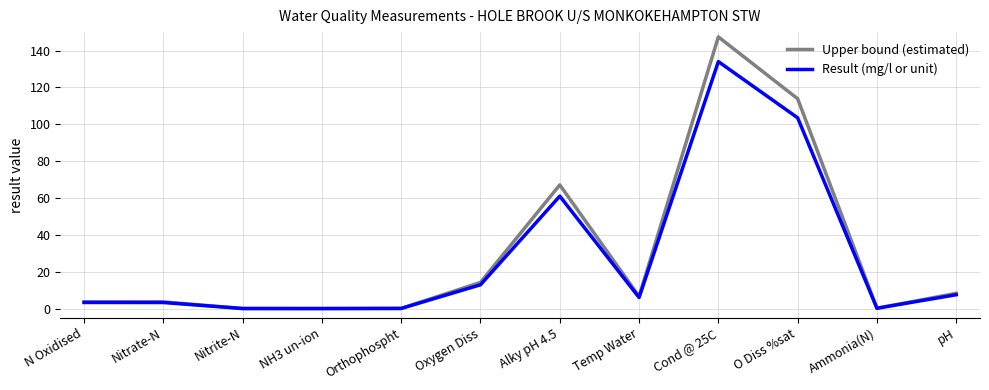

Does the chart have visible grid lines?

Yes